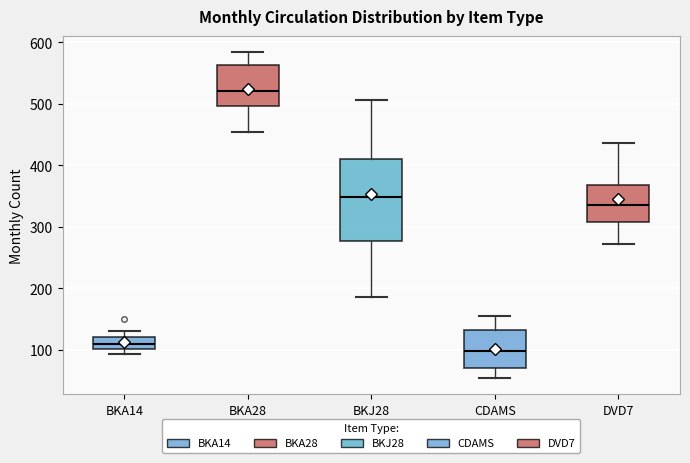

Reading left to right, transcribe this box plot: for each box, give where its median line is, the range the box spans, and where its two whiskers end, as read against the y-axis. The values are not printed on the chart, so give them approximately, as read against the axis.

BKA14: median 110, box 100 to 120, whiskers 90 to 130
BKA28: median 520, box 500 to 560, whiskers 460 to 580
BKJ28: median 350, box 280 to 410, whiskers 190 to 510
CDAMS: median 100, box 70 to 130, whiskers 50 to 150
DVD7: median 340, box 310 to 370, whiskers 270 to 440